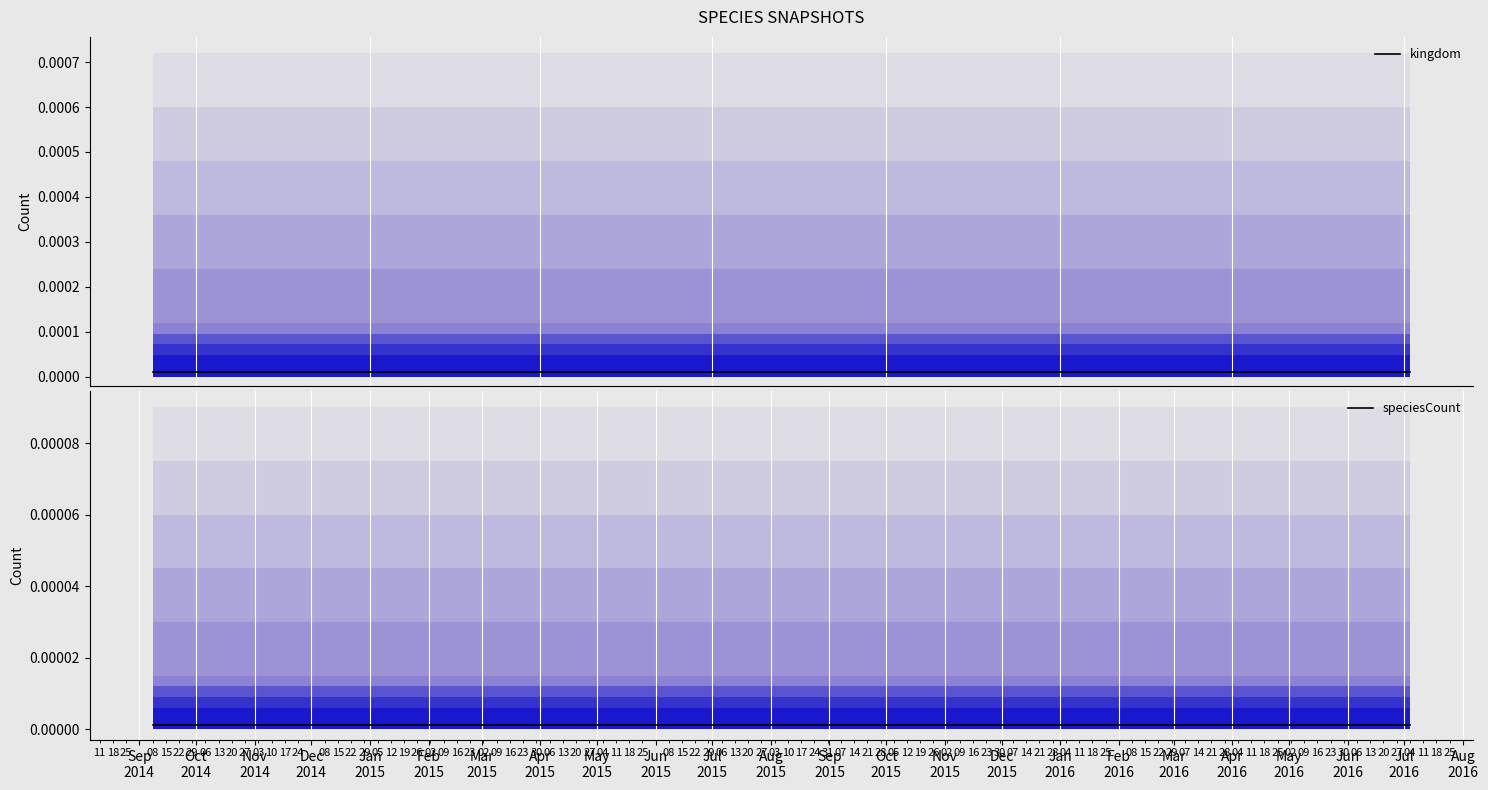

Which series has the widest spread of values?

kingdom